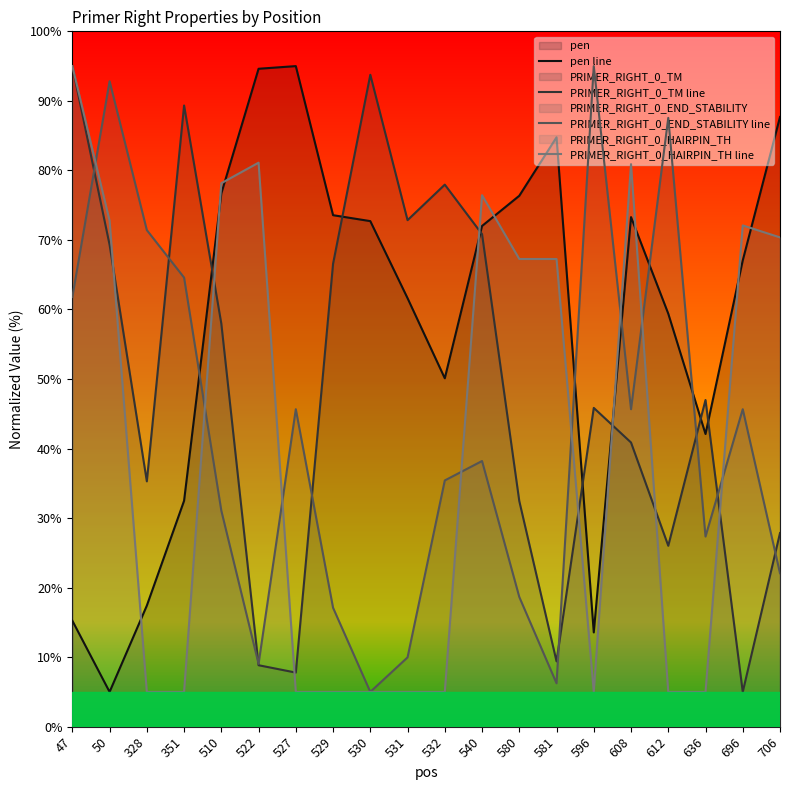

Rank the categories by PRIMER_RIGHT_0_TM line value from highest to lowest.

47, 530, 351, 532, 531, 540, 50, 529, 510, 636, 596, 608, 328, 580, 706, 612, 581, 522, 527, 696